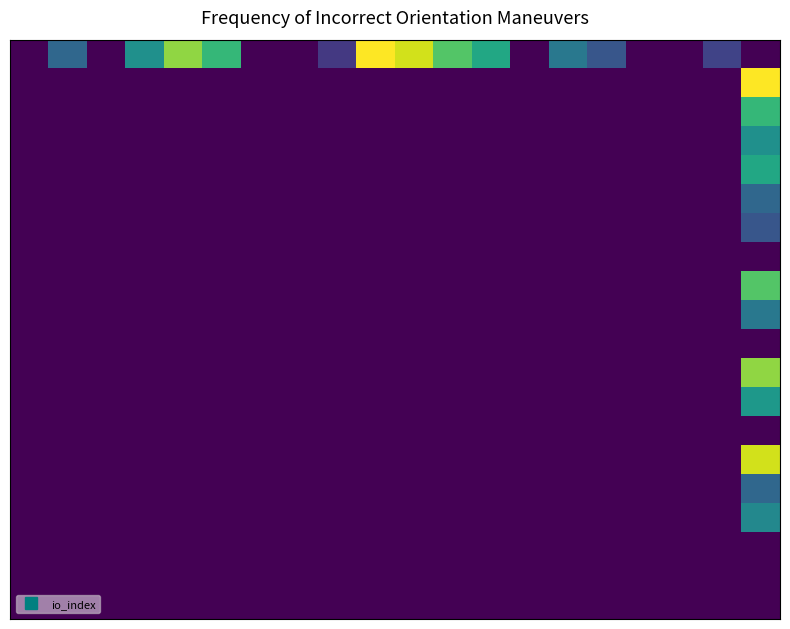

At how many categories does at least one series exceed 10?

9